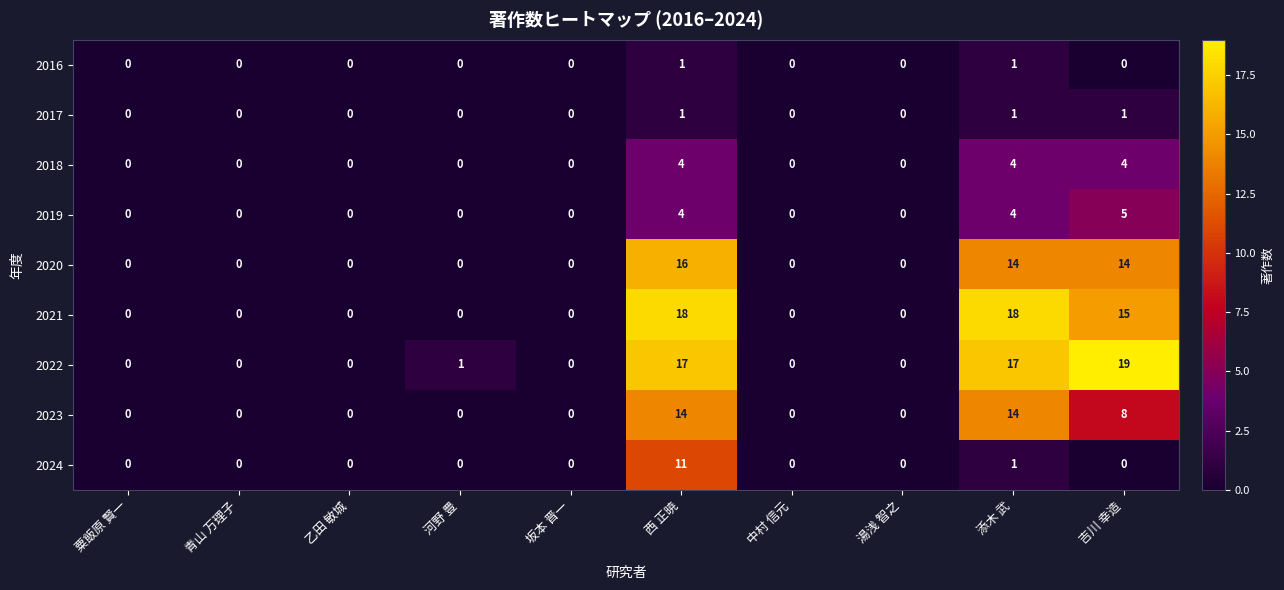

Which series has the largest total across all categories?

2022